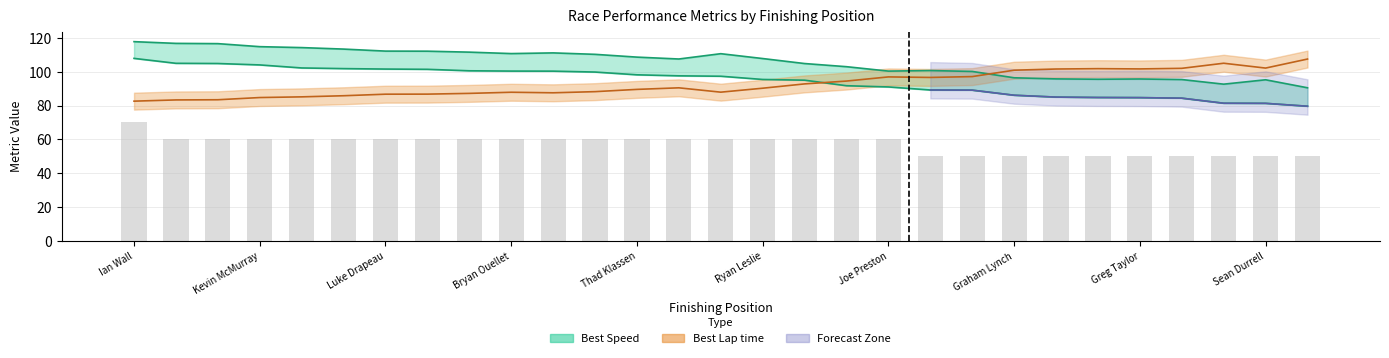

Count the number of categories in the chart.

29